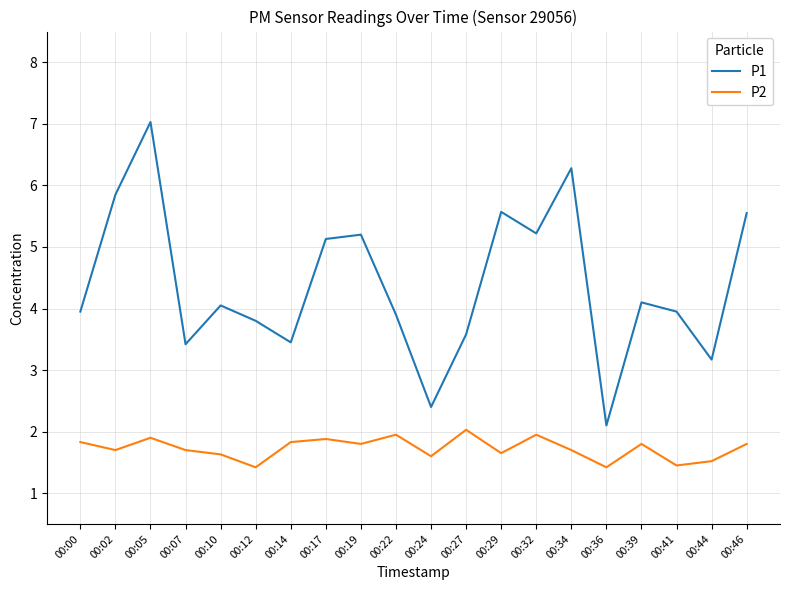

True or false: P1 and P2 cross at least once.

False